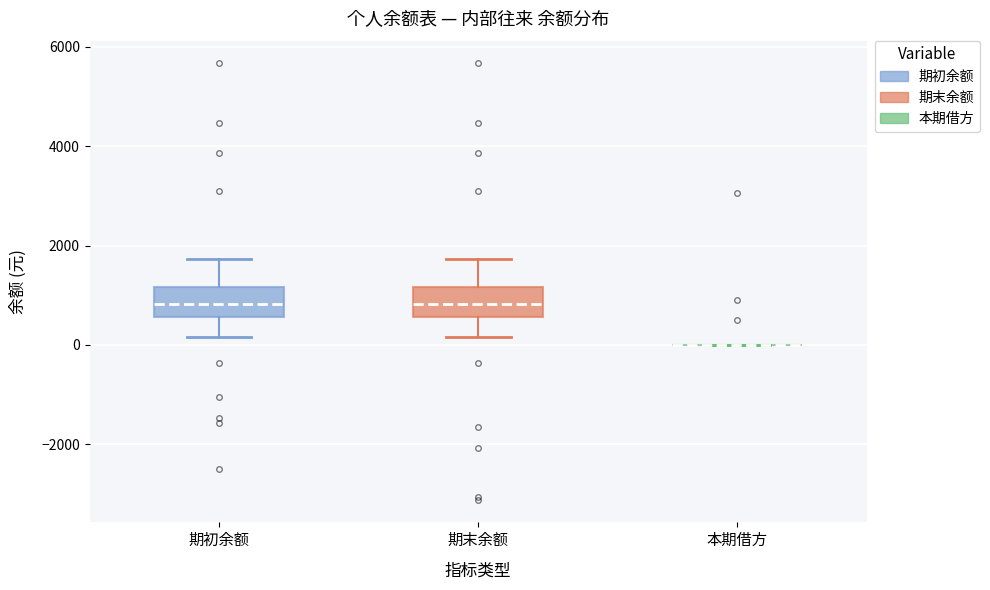

Where does the median line of the box for 期末余额 sit on the y-axis? The values are not printed on the chart, so give them approximately, as read against the axis.

800